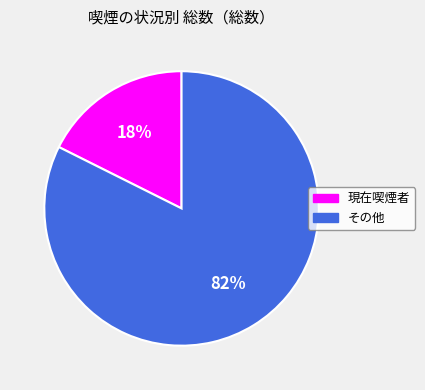

Count the number of slices in the pie.

2